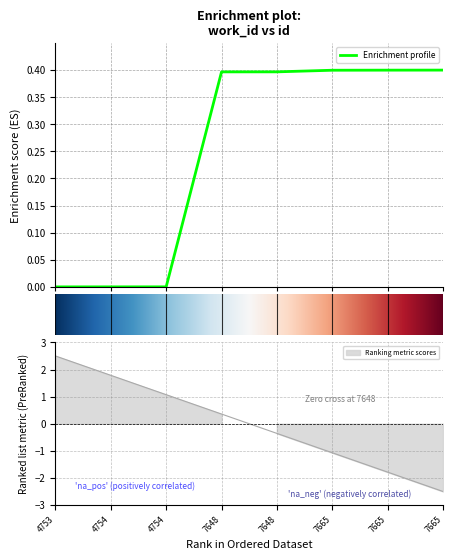

Does the chart have visible grid lines?

Yes